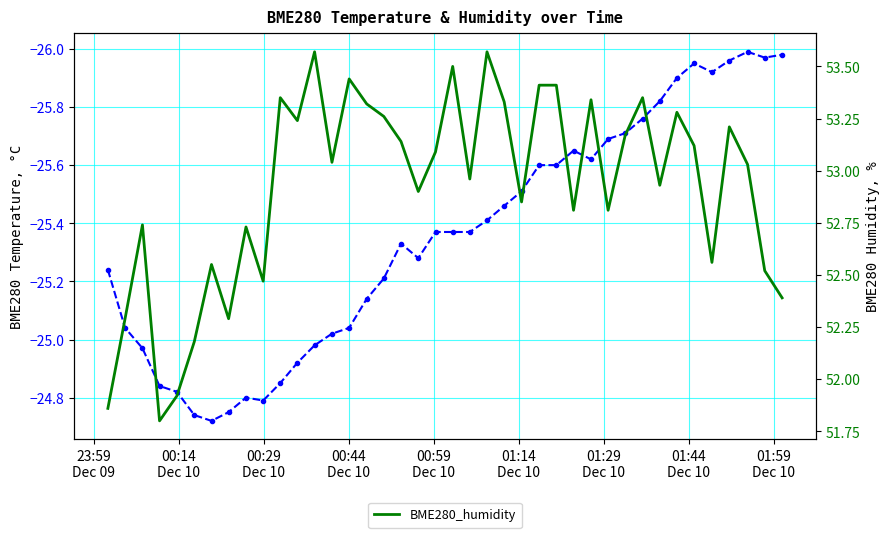

Reading left to right, transcribe all the data shown in this chart.

BME280_temperature: -25.2	-25.0	-25.0	-24.8	-24.8	-24.7	-24.7	-24.8	-24.8	-24.8	-24.9	-24.9	-25.0	-25.0	-25.0	-25.1	-25.2	-25.3	-25.3	-25.4	-25.4	-25.4	-25.4	-25.5	-25.5	-25.6	-25.6	-25.6	-25.6	-25.7	-25.7	-25.8	-25.8	-25.9	-25.9	-25.9	-26.0	-26.0	-26.0	-26.0
BME280_humidity: 51.9	52.3	52.7	51.8	51.9	52.2	52.5	52.3	52.7	52.5	53.4	53.2	53.6	53.0	53.4	53.3	53.3	53.1	52.9	53.1	53.5	53.0	53.6	53.3	52.9	53.4	53.4	52.8	53.3	52.8	53.2	53.4	52.9	53.3	53.1	52.6	53.2	53.0	52.5	52.4